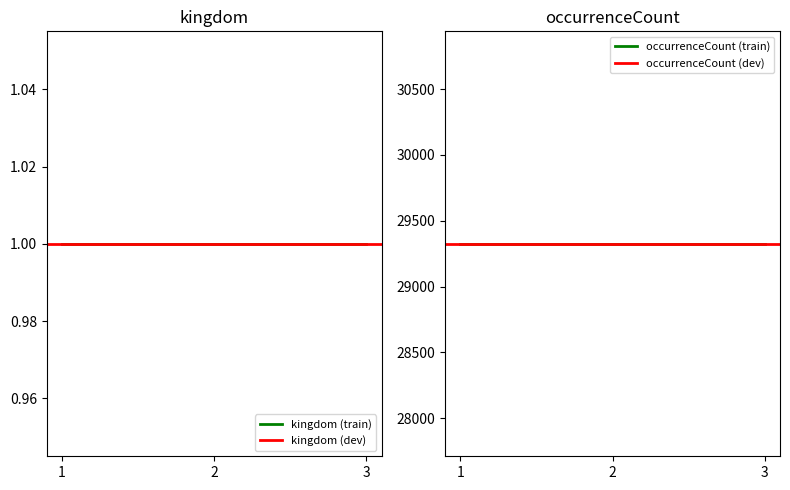

What is the average value of the kingdom series?

1